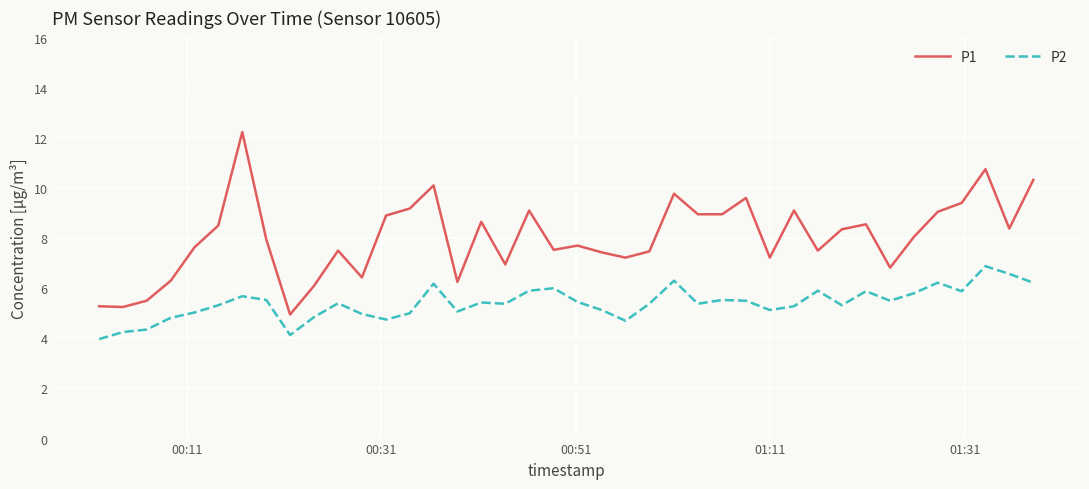

True or false: P2 and P1 cross at least once.

False